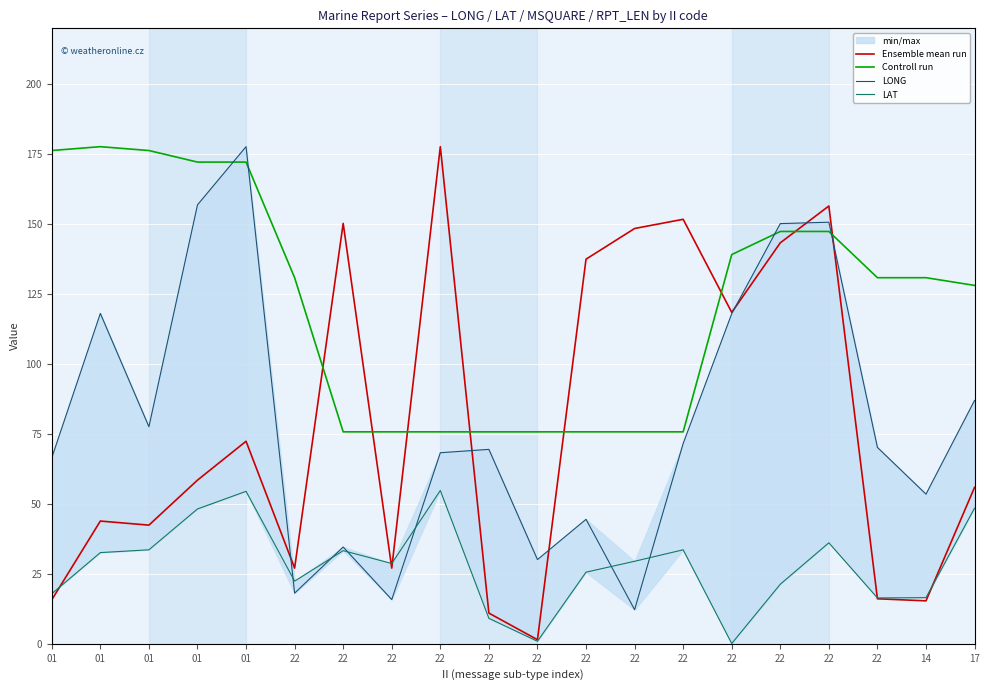

What is the label of the 14th point from the right?

22